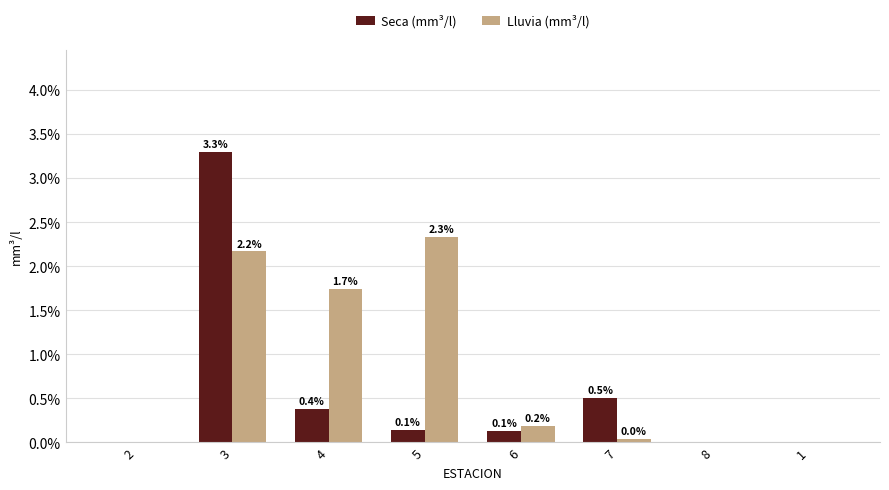

At which label does Seca (mm³/l) reach its peak?

3